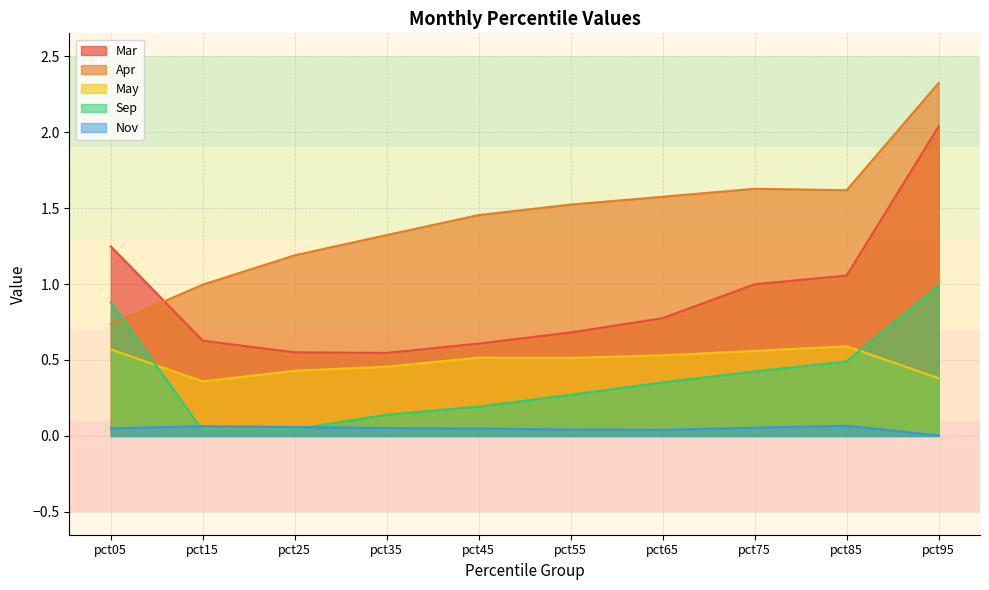

What is the difference between the Sep values at pct65 and pct95?

0.6